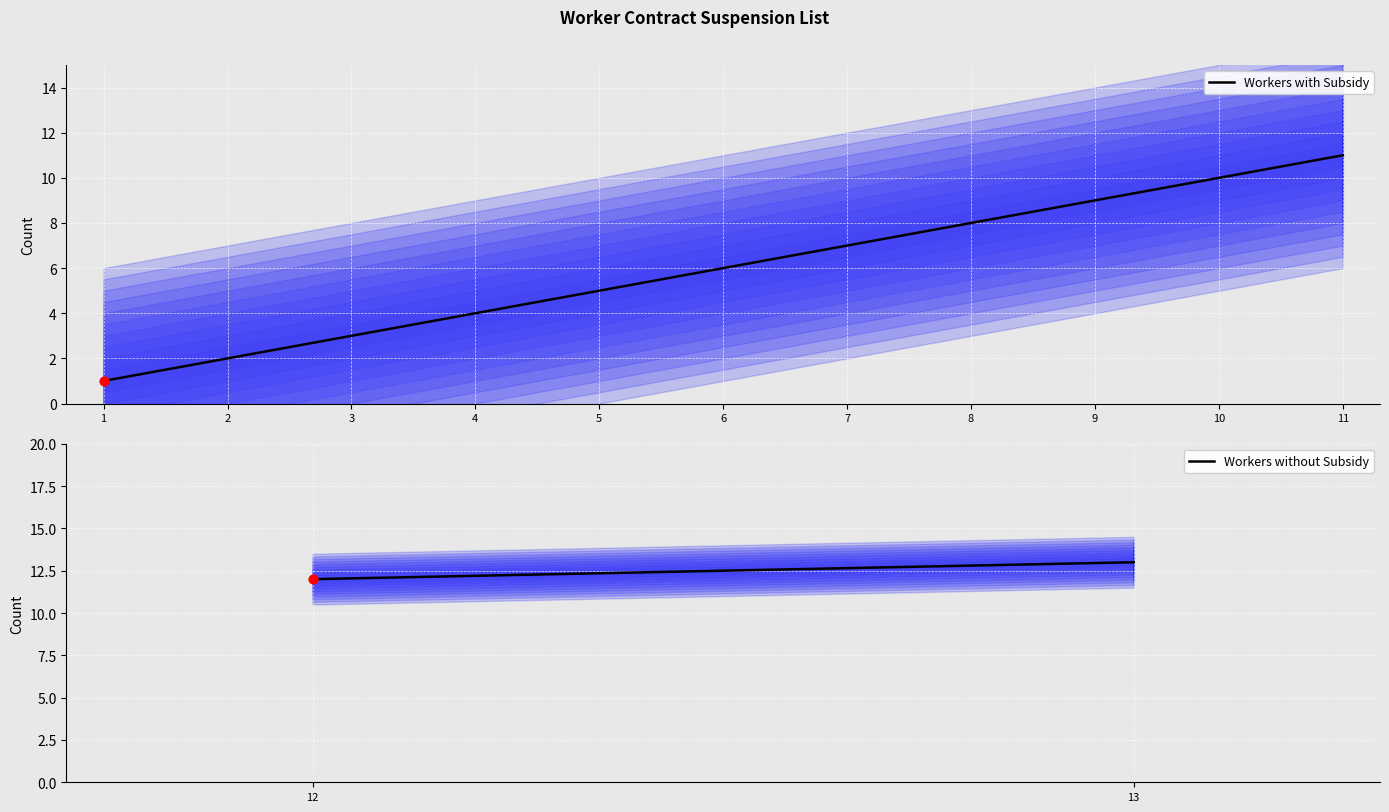

Is it true that Workers with Subsidy equals 4 at 6?

False